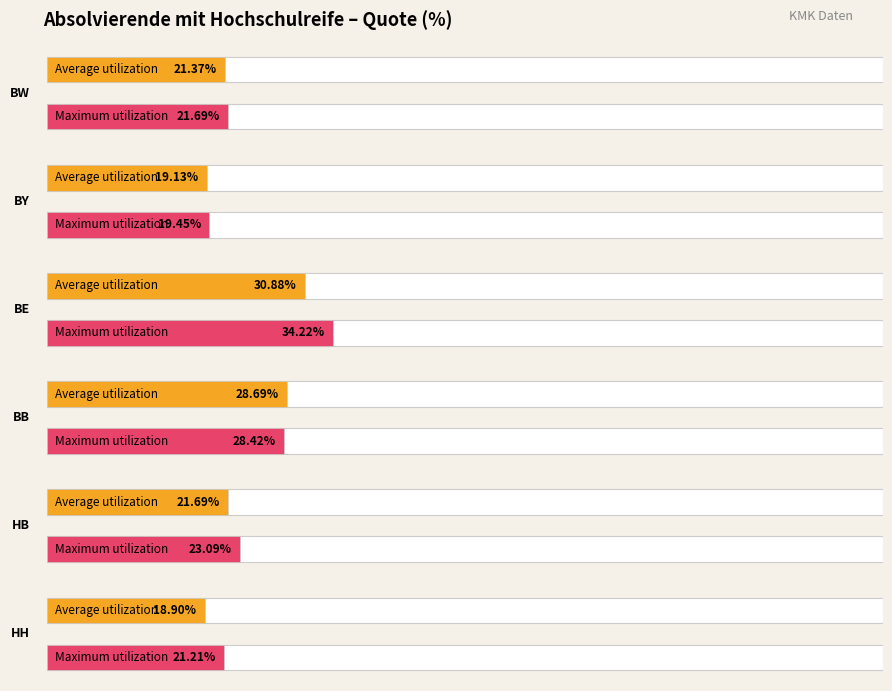

How many data points in Maximum utilization are less than 23?

3